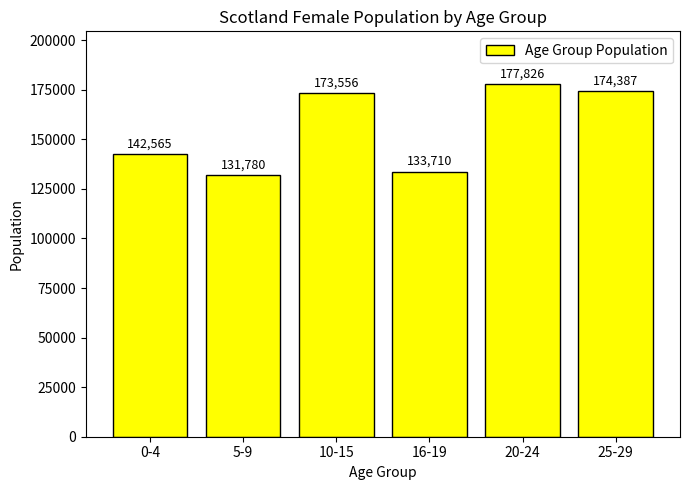

At which label is the value closest to 154803?

0-4